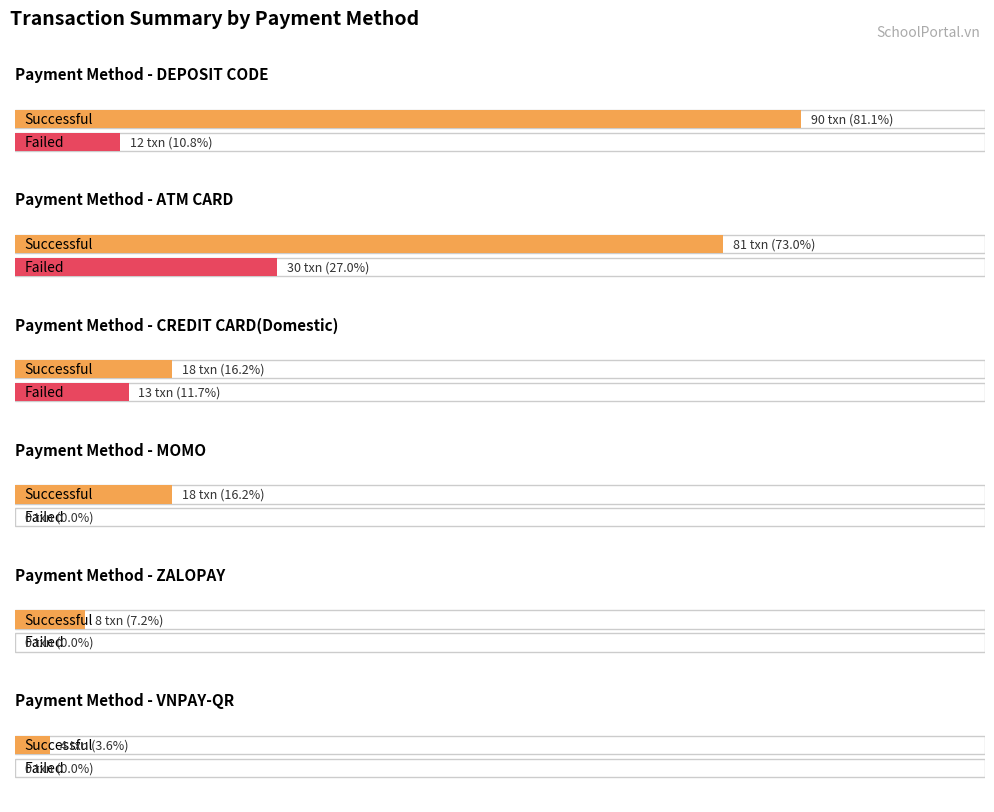

What is the highest value of the Fail Count series?

30